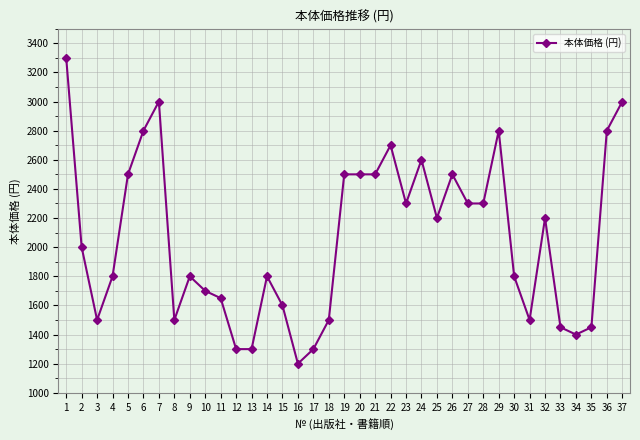

Approximately how many times larger is the value at 6 compared to 32?

1.3